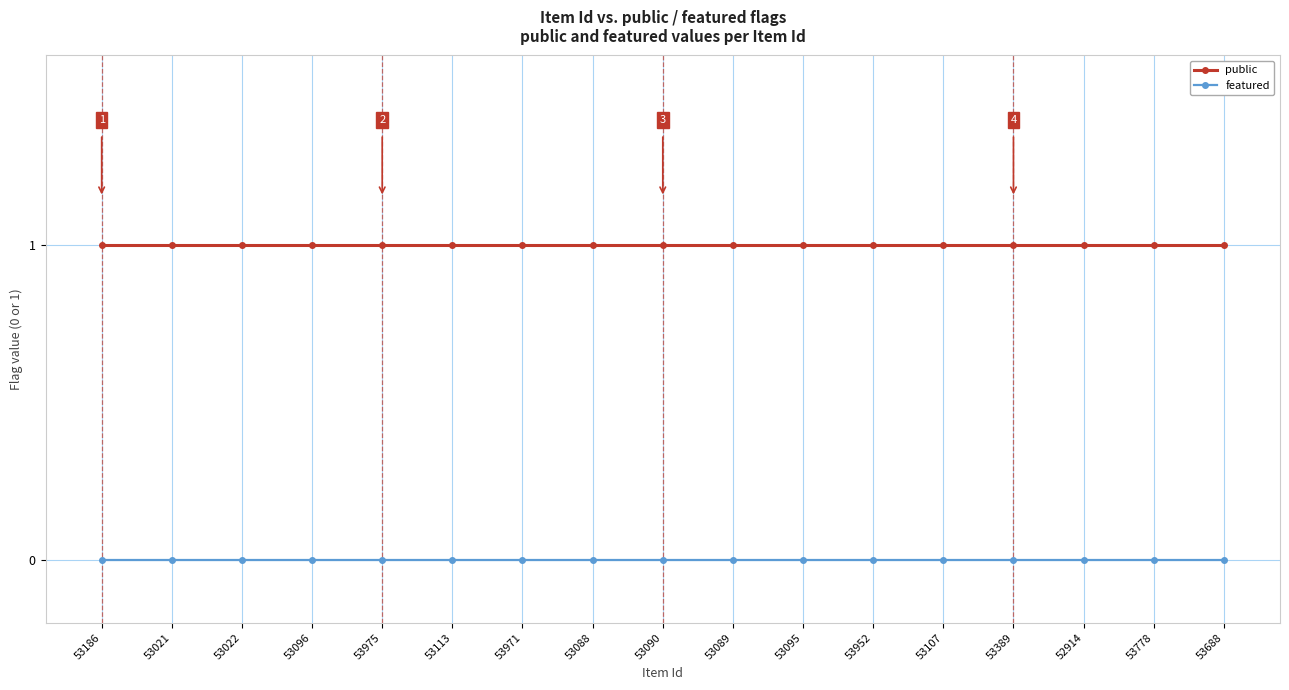

List the series in order of their peak value, highest first.

public, featured